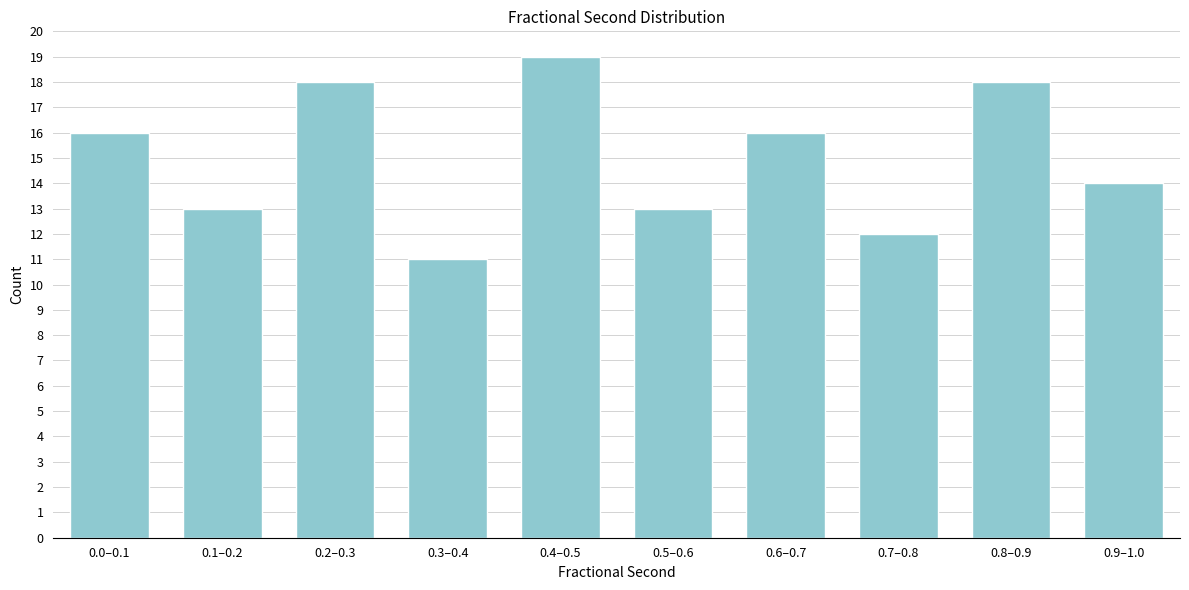

Reading left to right, what are all the values shown in this chart?

0.0–0.1=16	0.1–0.2=13	0.2–0.3=18	0.3–0.4=11	0.4–0.5=19	0.5–0.6=13	0.6–0.7=16	0.7–0.8=12	0.8–0.9=18	0.9–1.0=14